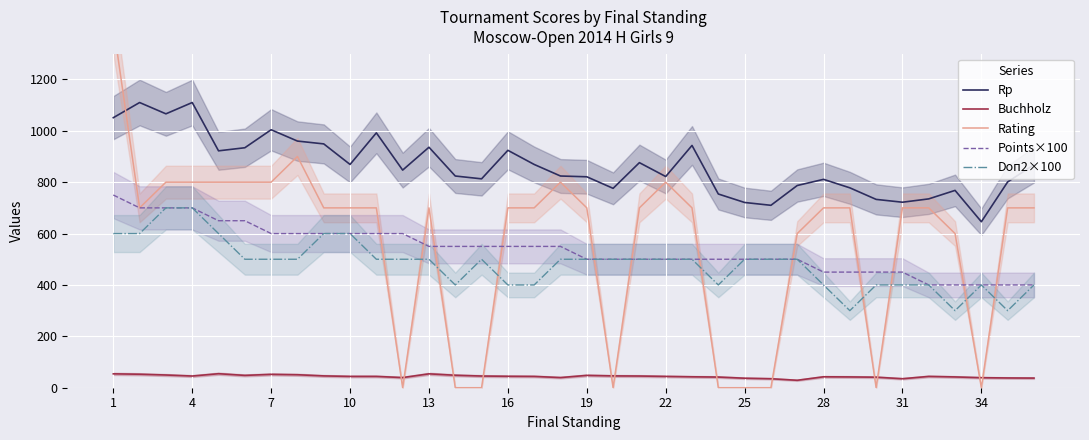

At how many categories does at least one series exceed 608?

36